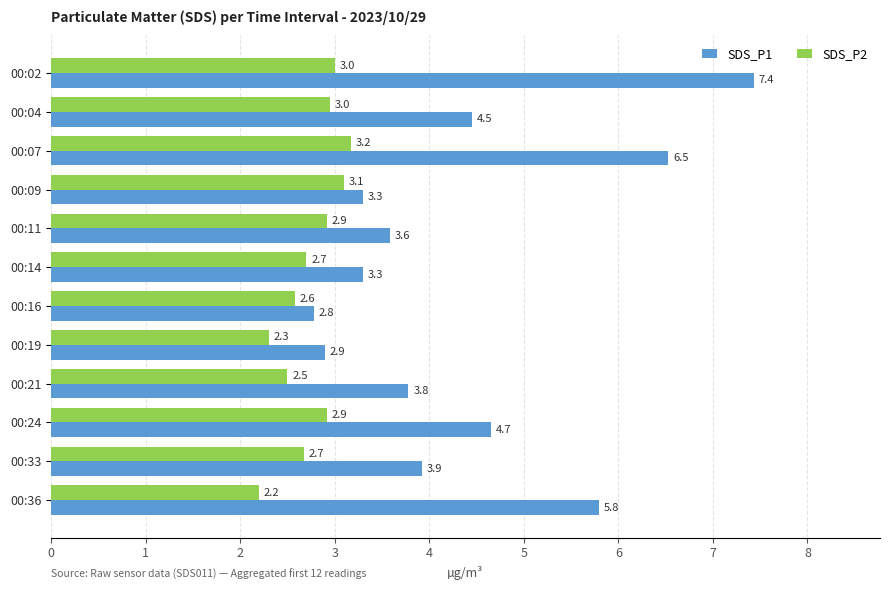

True or false: SDS_P2 has a value of 3.6 at 00:16.

False